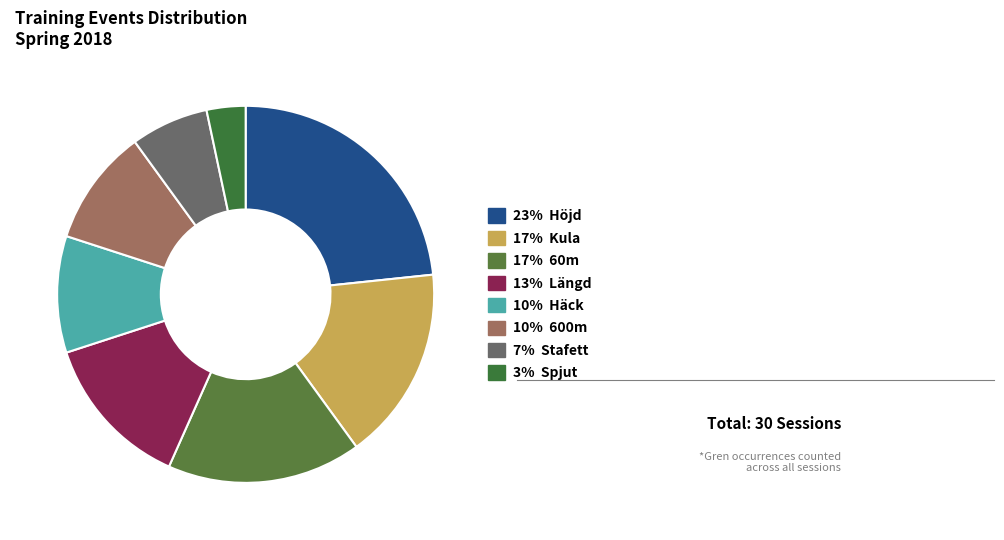

How many segments does this pie chart have?

8